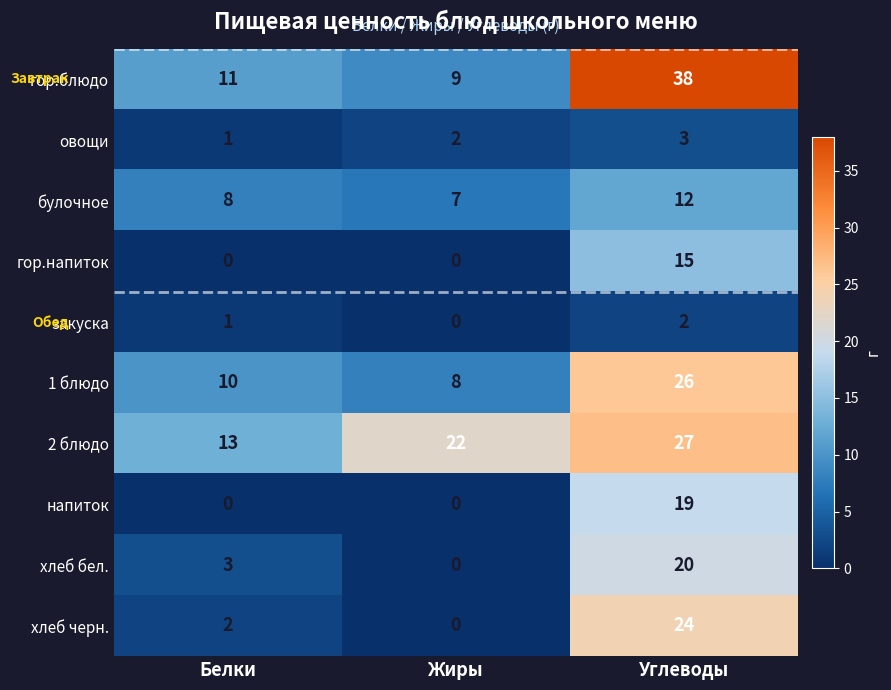

Which series changed the most between Белки and Жиры?

2 блюдо